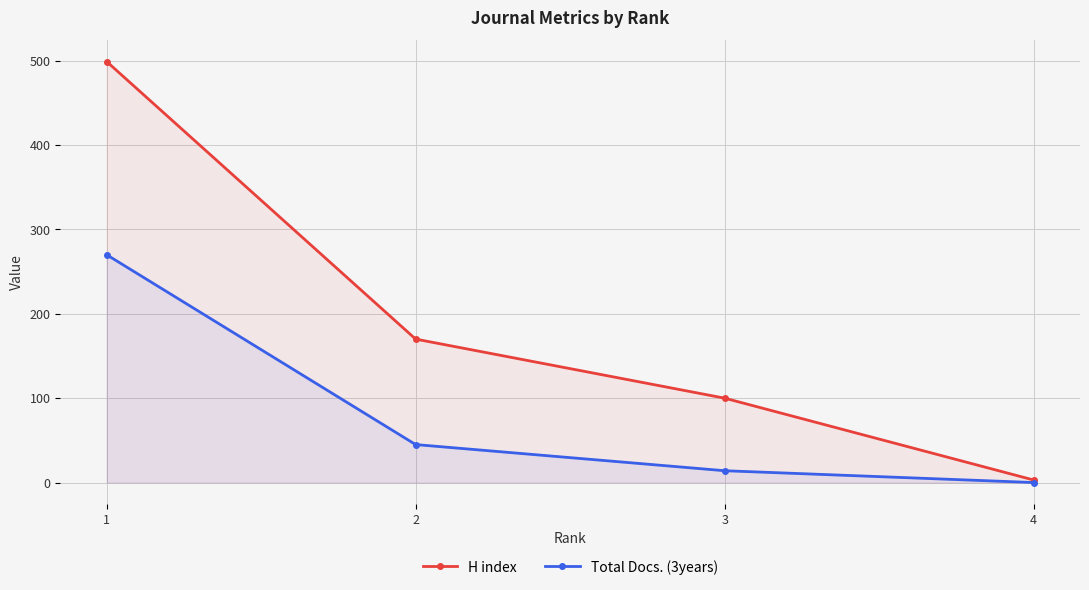

What is the difference between the highest and lowest values at 2?

125